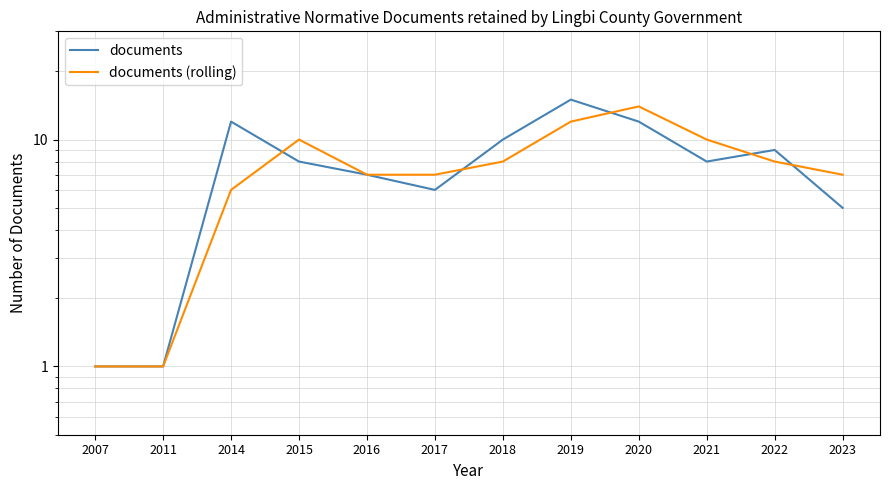

Where is the first local minimum for documents?

2017